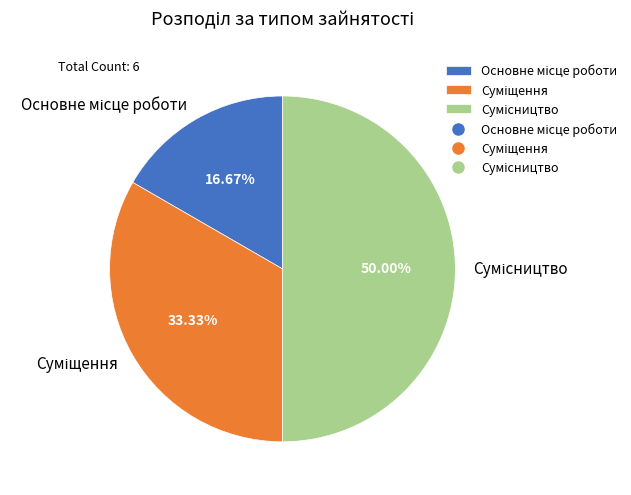

Approximately how many times larger is the value at Сумісництво compared to Суміщення?

1.5